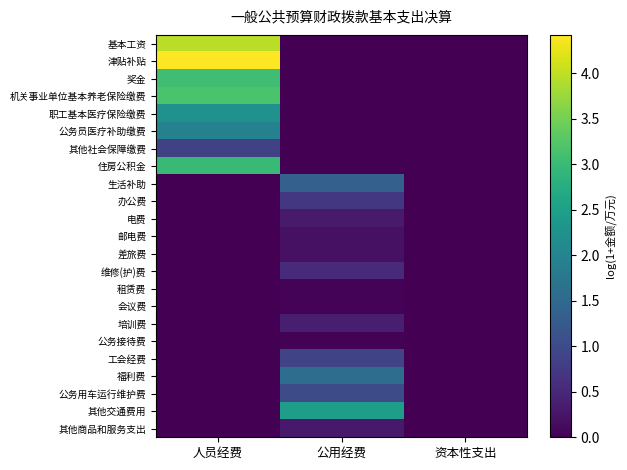

What is the total value across all series at 公用经费?

10.1